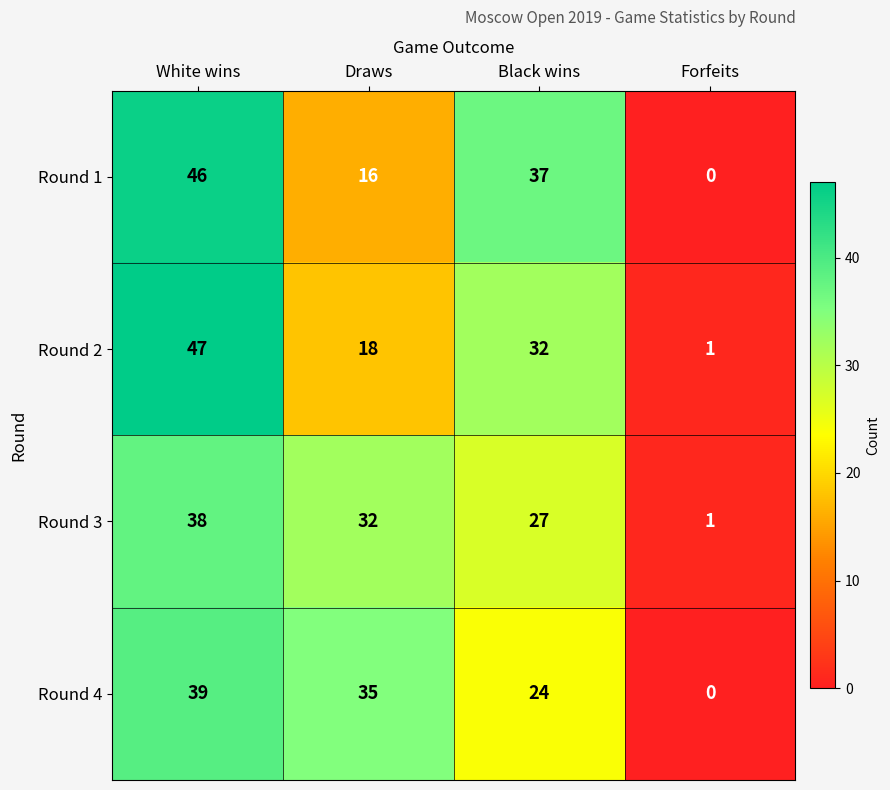

Between Black wins and Forfeits, which series saw the biggest shift?

Round 1